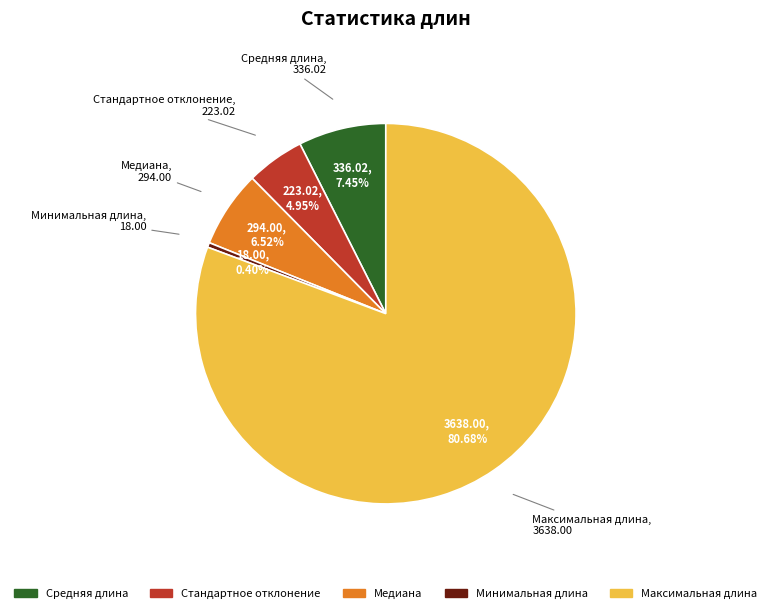

To the nearest percent, what portion does Медиана represent?

7%